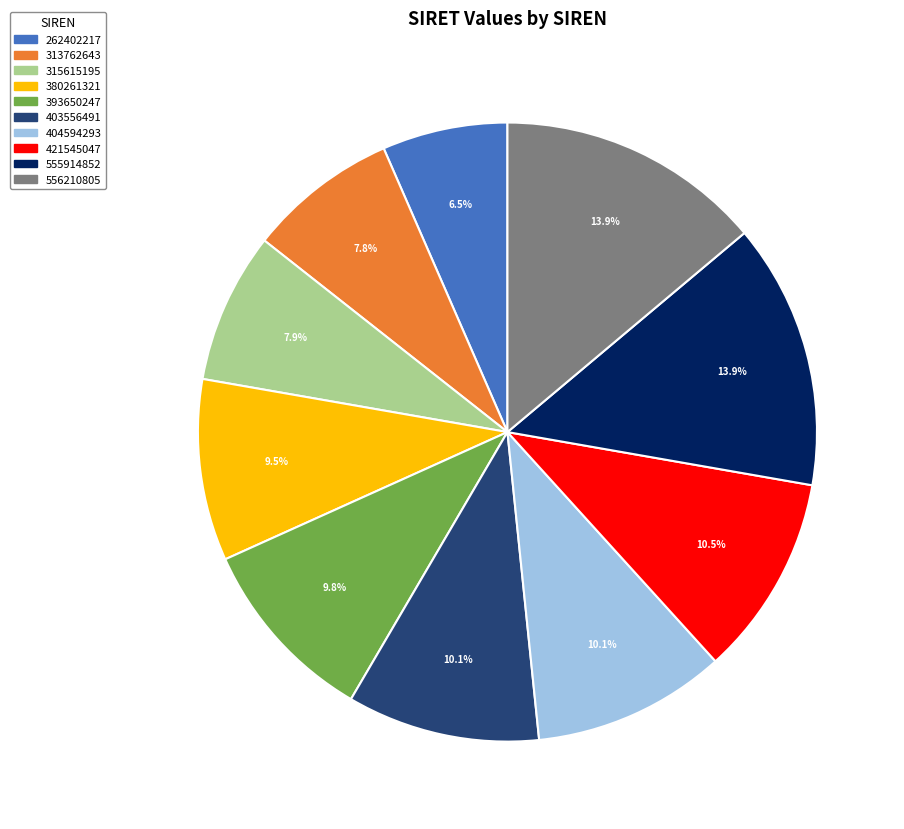

To the nearest percent, what percentage of the pie is 404594293?

10%